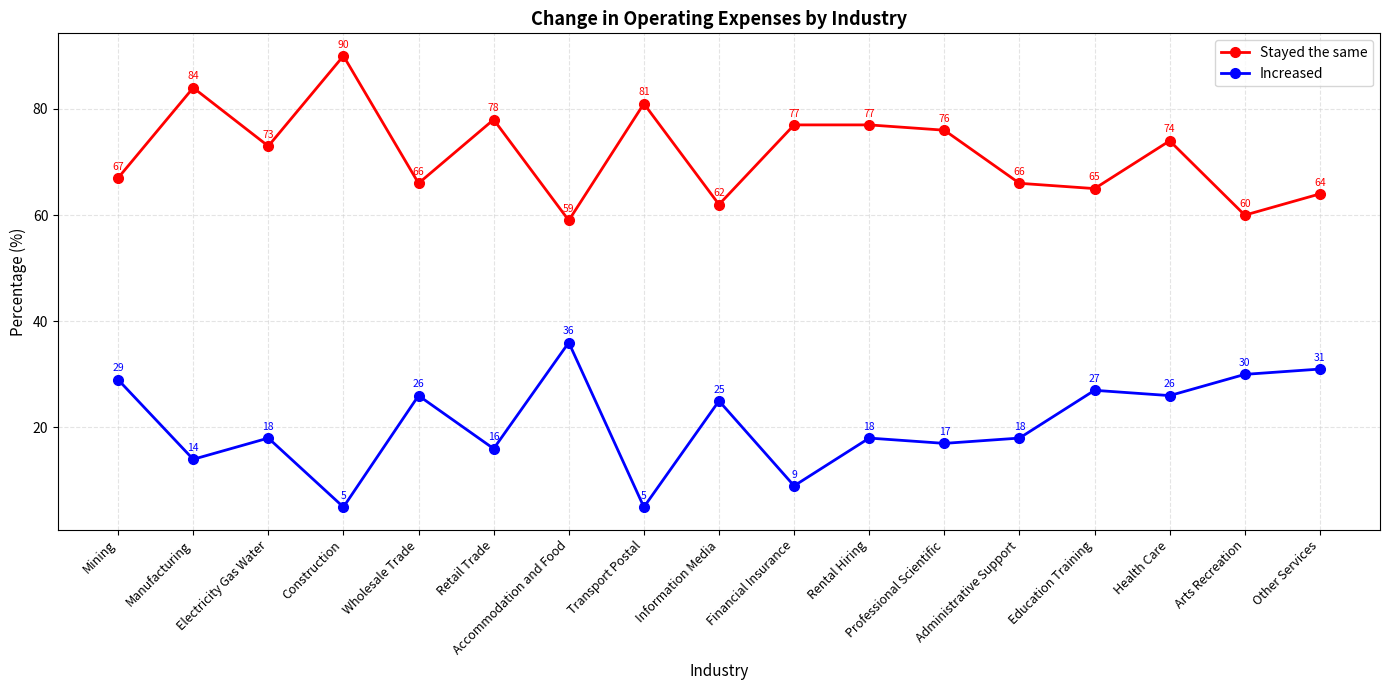

Is this an area chart (filled region under the line)?

No